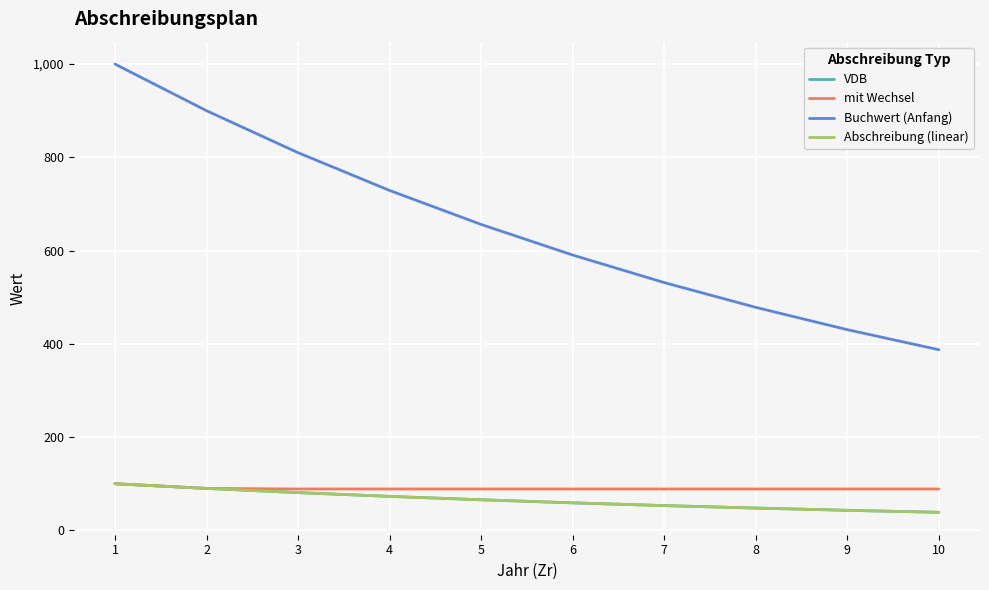

Is this an area chart (filled region under the line)?

No